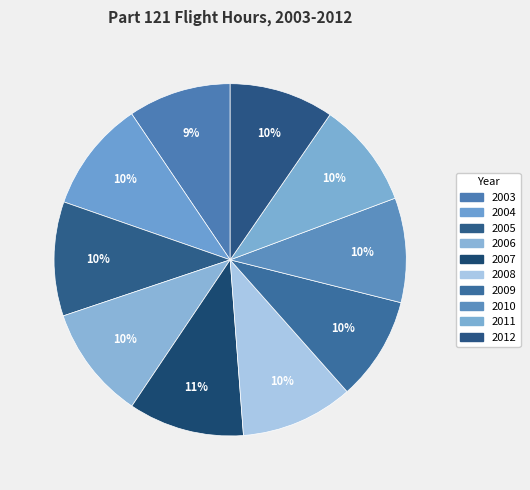

To the nearest percent, what is the combined percentage of 2007 and 2006?

21%